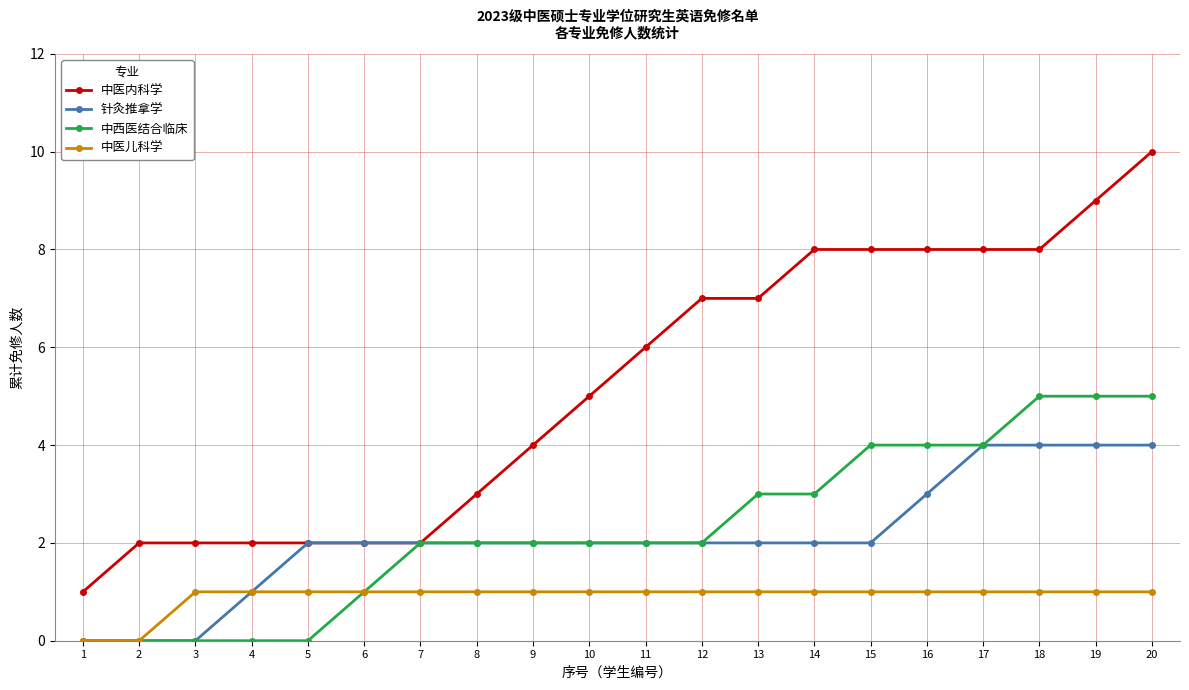

What is the value of the 中医儿科学 point at the 5th from the left?

1